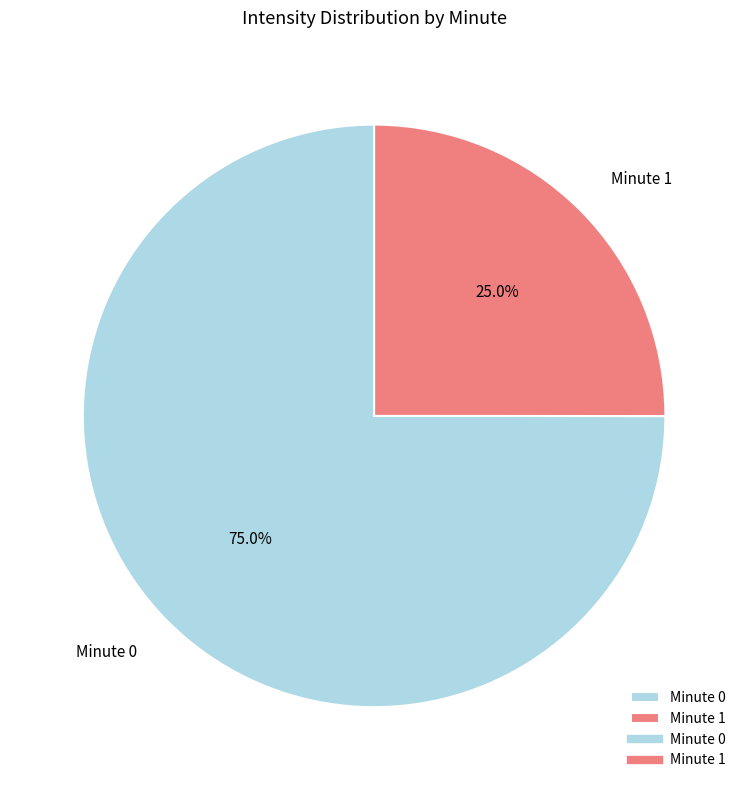

Rank the categories by value from lowest to highest.

Minute 1, Minute 0